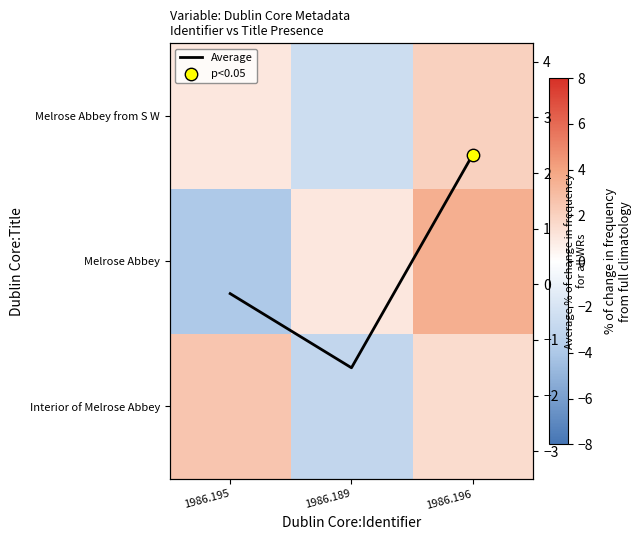

At how many categories does at least one series exceed -3?

3